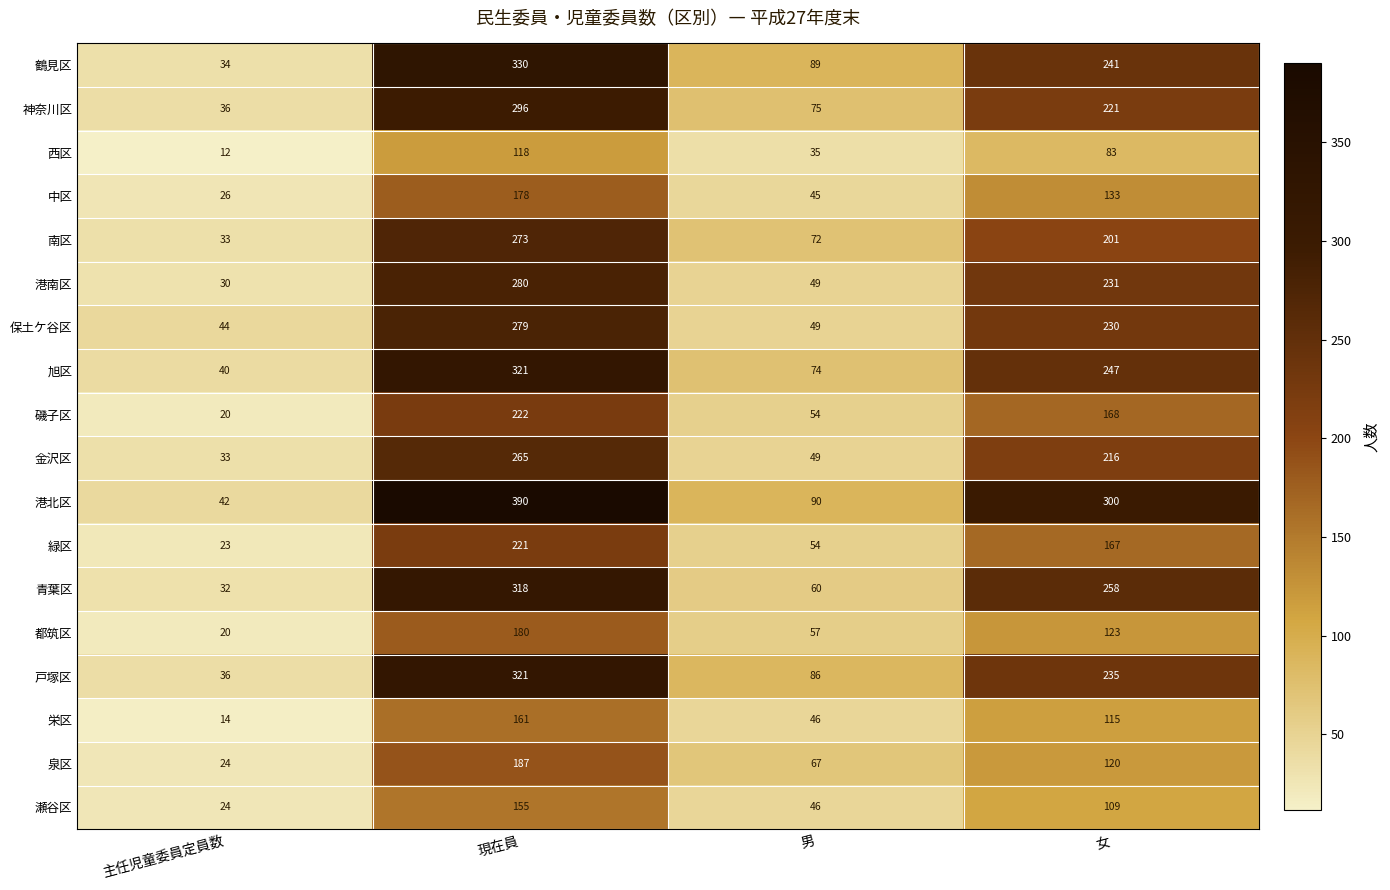

What is the difference between the highest and lowest values at 男?

55